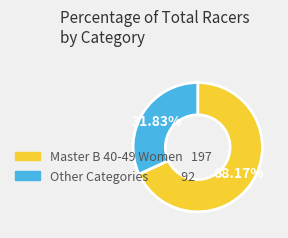

Is there any slice that represents more than half of the pie?

Yes